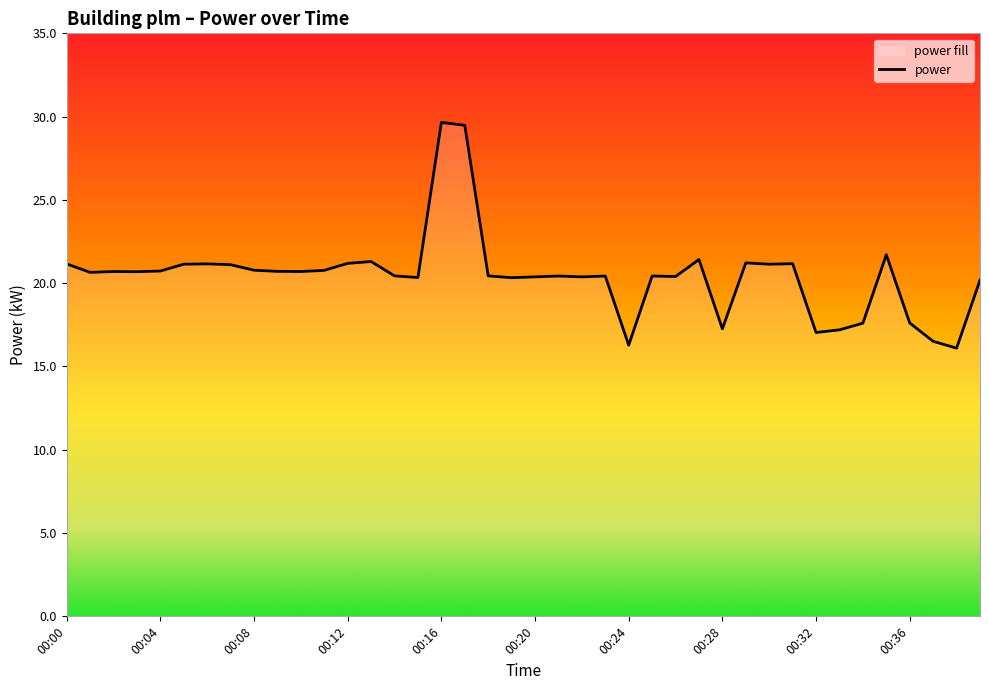

Is it true that the value at 00:27 is 21.4?

True